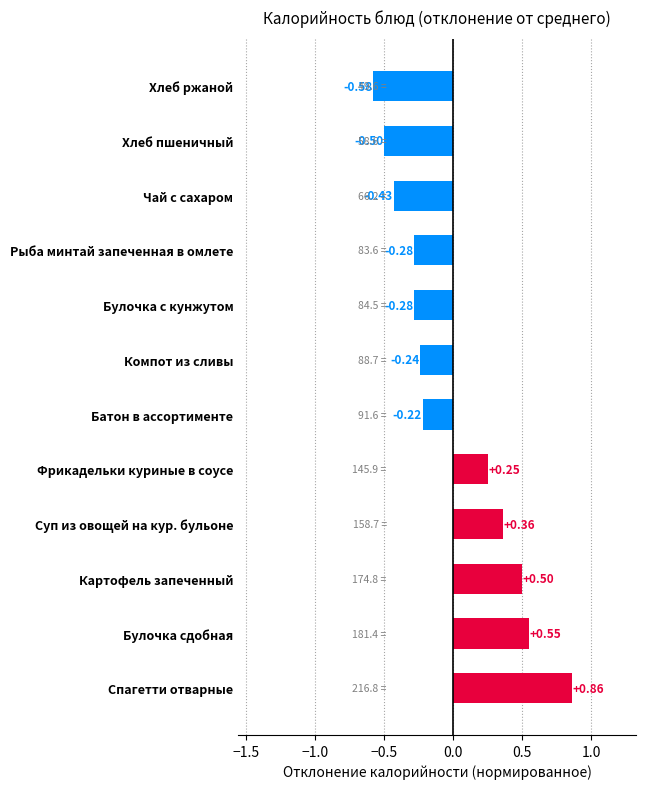

At which category does the chart reach its minimum across all series?

Хлеб ржаной